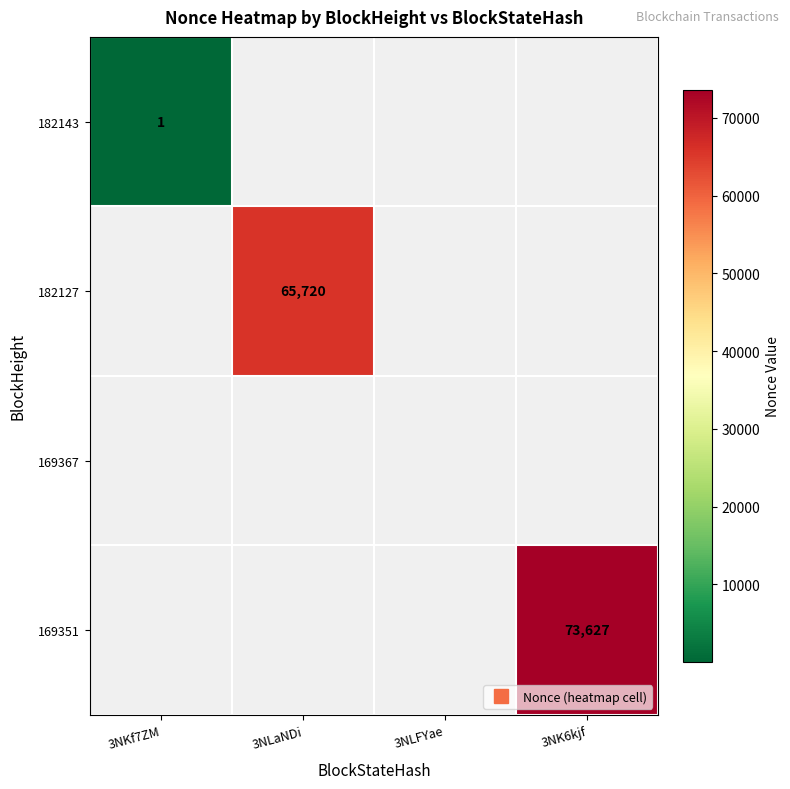

How many distinct data groups are displayed?

4